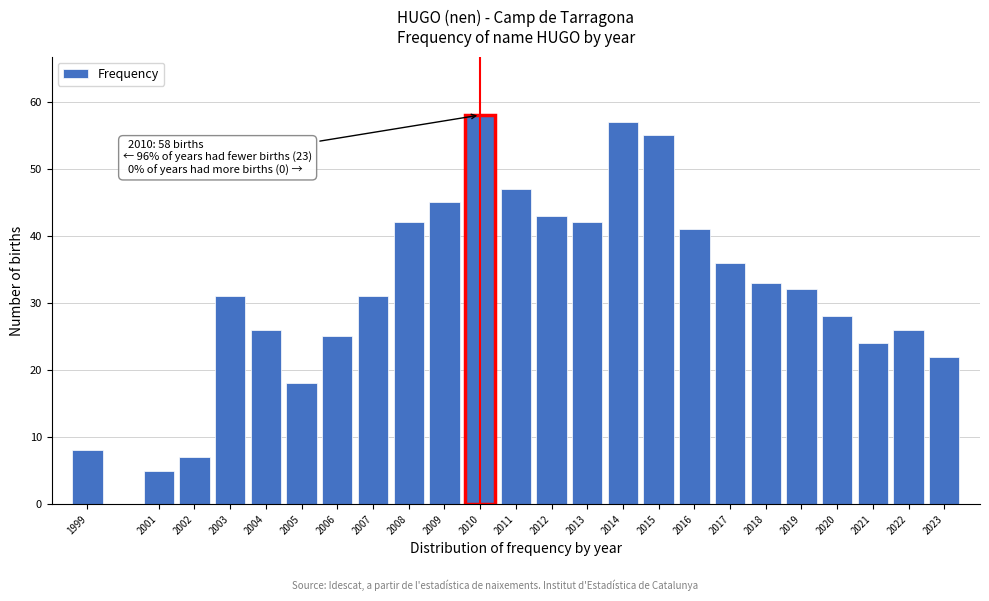

Reading left to right, transcribe all the data shown in this chart.

8	5	7	31	26	18	25	31	42	45	58	47	43	42	57	55	41	36	33	32	28	24	26	22